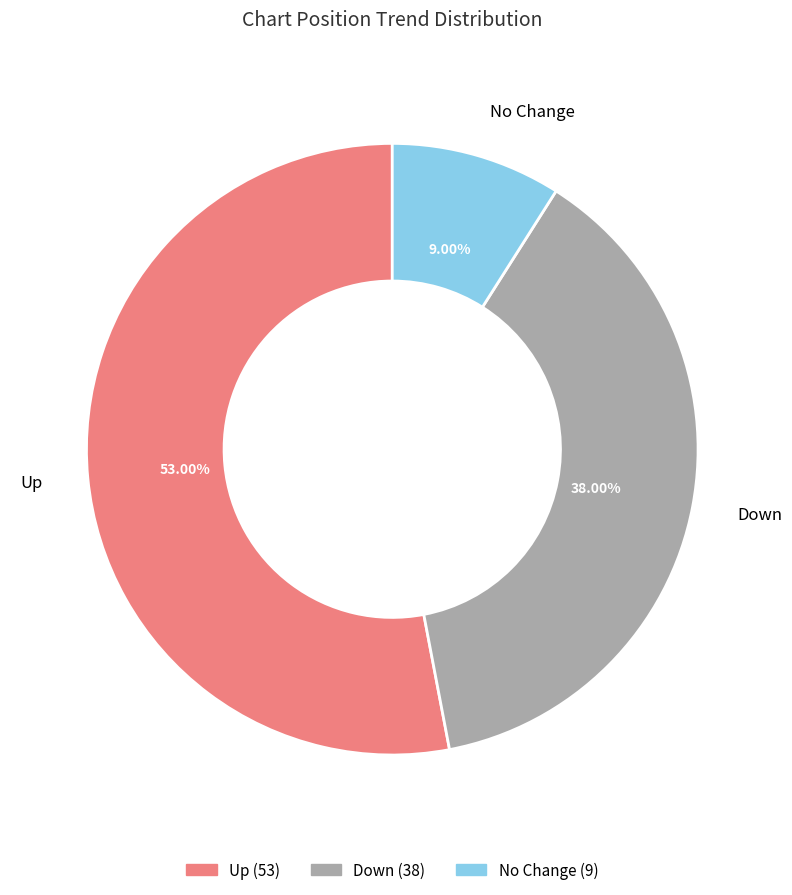

Is there a majority slice in this chart?

Yes